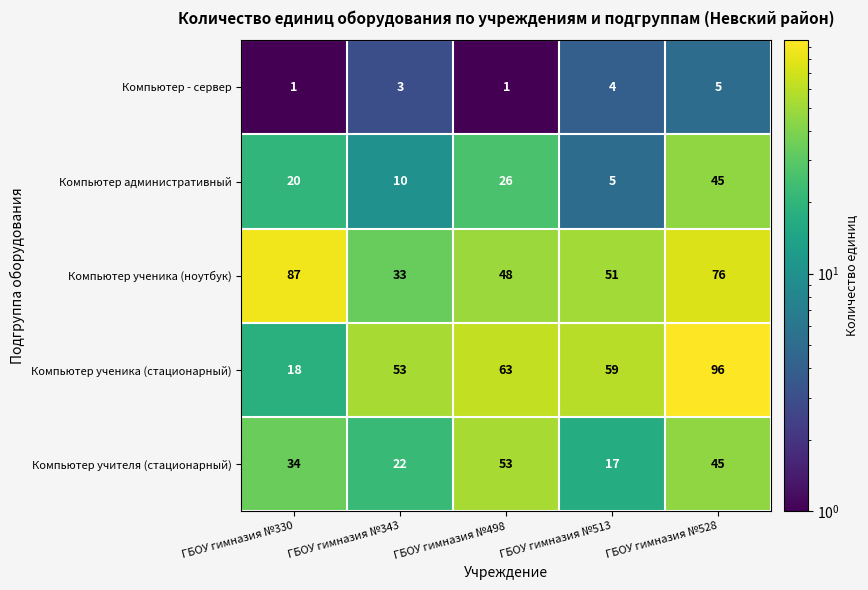

What is the lowest value of the Компьютер учителя (стационарный) series?

17